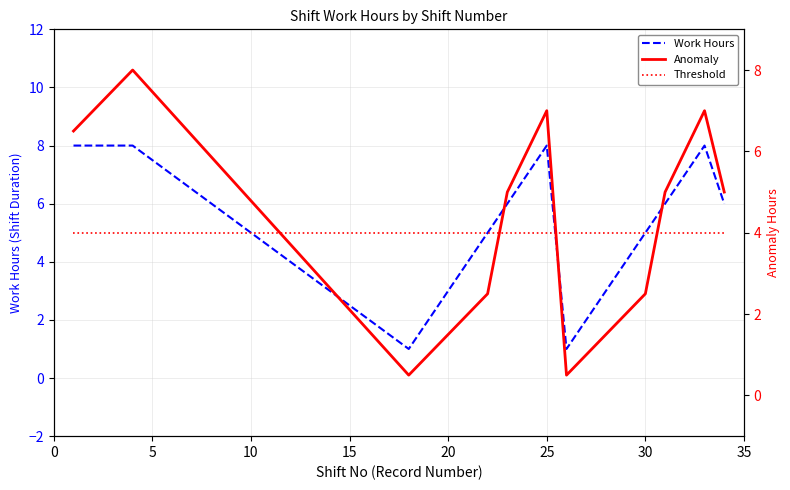

What is the difference between the maximum and minimum values in the Anomaly series?

7.5